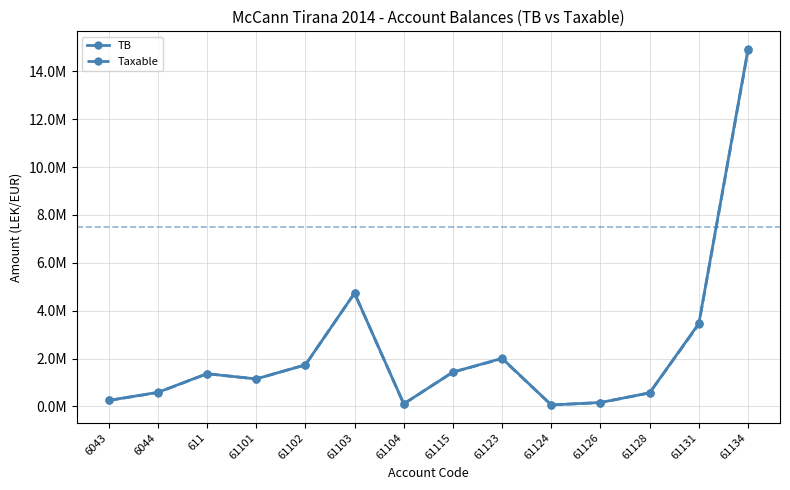

Does the chart have visible grid lines?

Yes